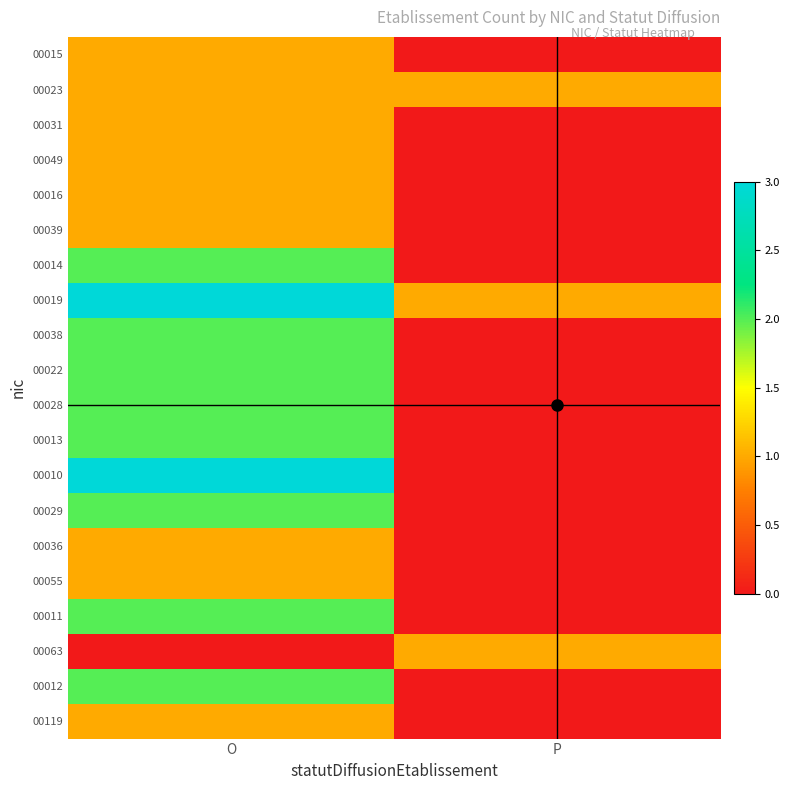

Reading left to right, extract all data points from this chart.

00015: O=1	P=0
00023: O=1	P=1
00031: O=1	P=0
00049: O=1	P=0
00016: O=1	P=0
00039: O=1	P=0
00014: O=2	P=0
00019: O=3	P=1
00038: O=2	P=0
00022: O=2	P=0
00028: O=2	P=0
00013: O=2	P=0
00010: O=3	P=0
00029: O=2	P=0
00036: O=1	P=0
00055: O=1	P=0
00011: O=2	P=0
00063: O=0	P=1
00012: O=2	P=0
00119: O=1	P=0